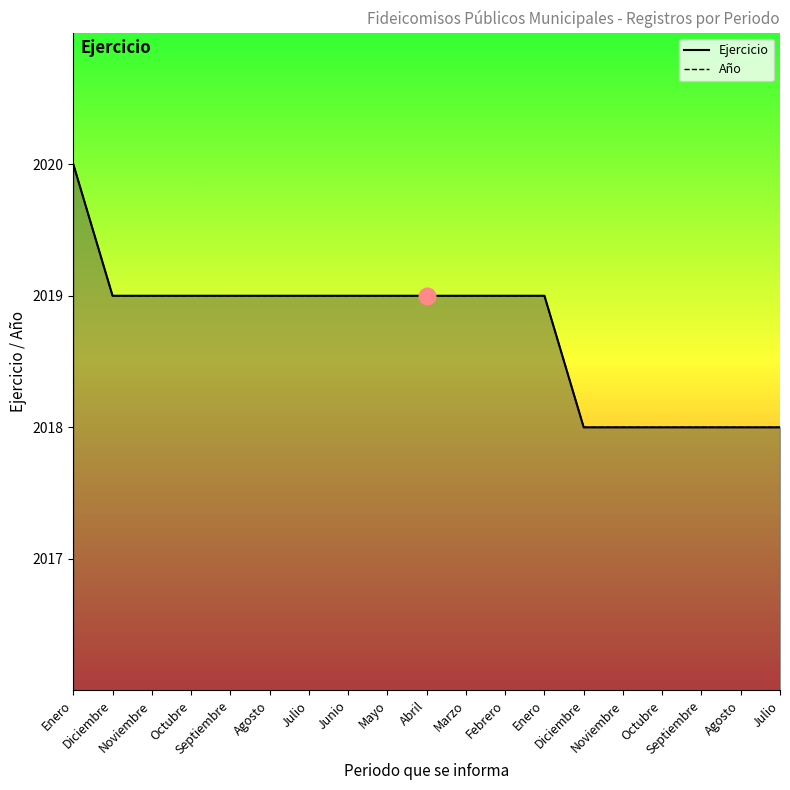

Rank the series at Julio from lowest to highest value.

Ejercicio, Año